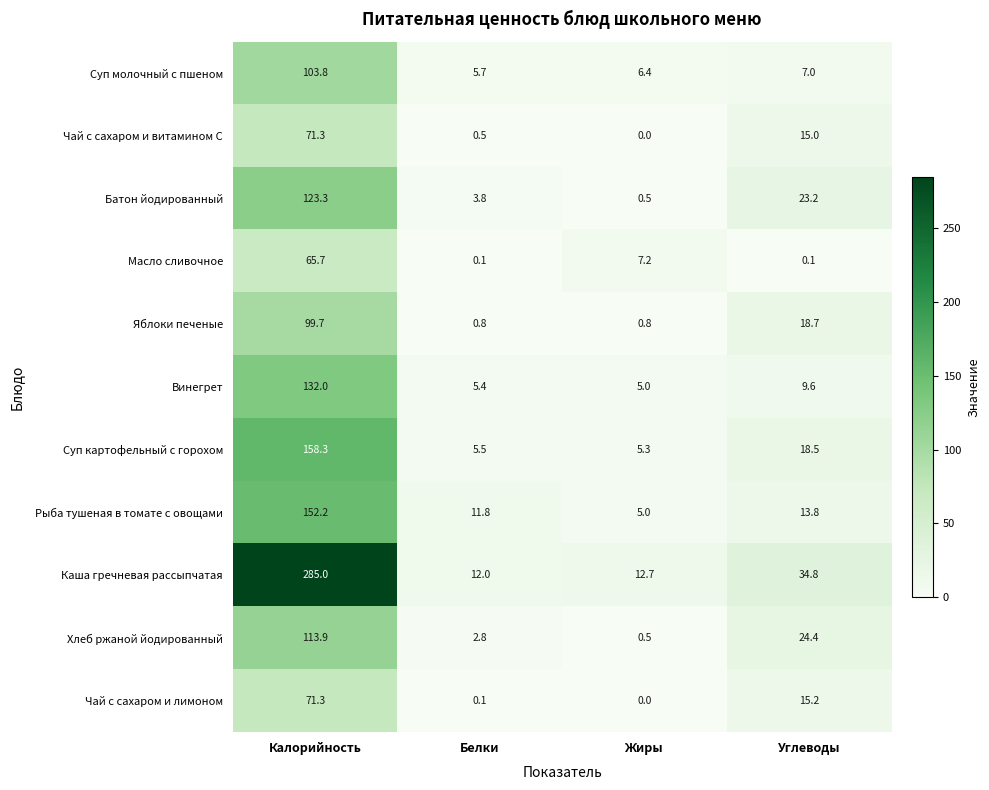

What is the difference between the maximum and second lowest values in the Винегрет series?

126.6